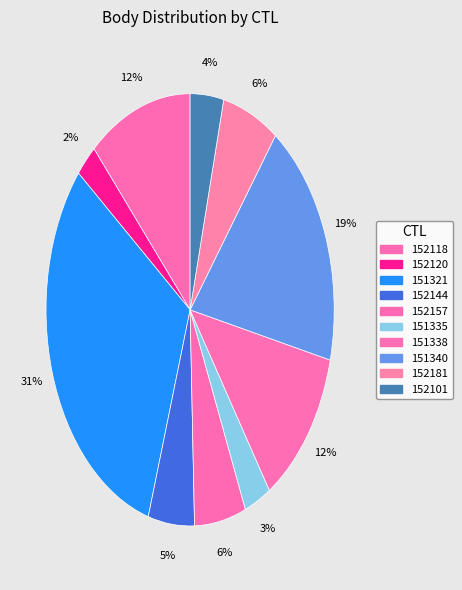

The 152157 slice represents 1% of the pie. True or false?

False